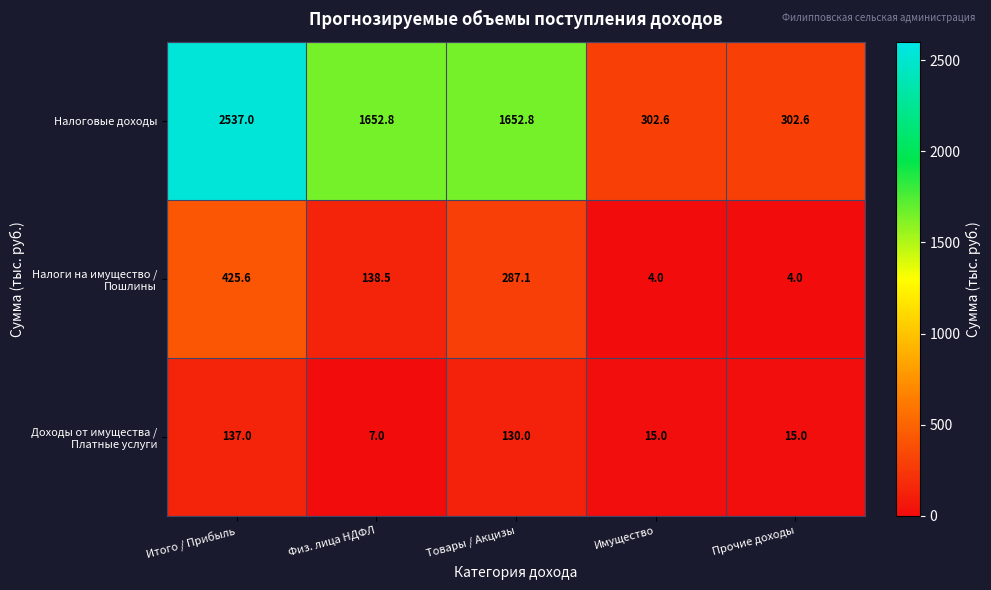

Read the Налоговые доходы value at Товары / Акцизы.

1652.8